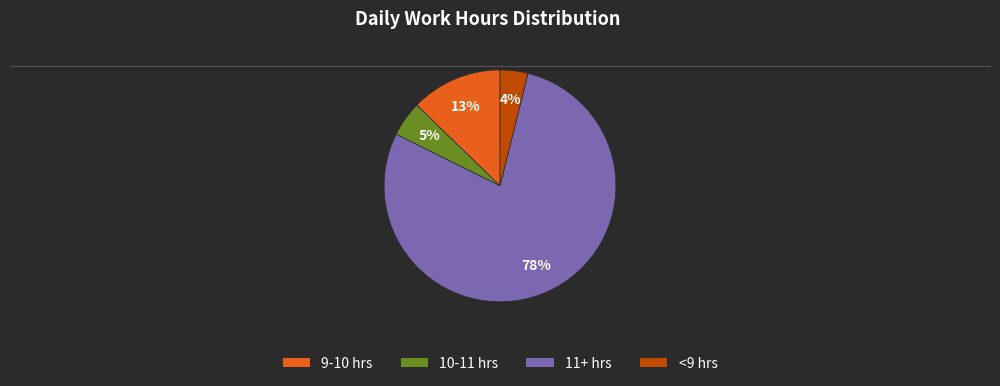

To the nearest percent, what is the average slice percentage?

25%